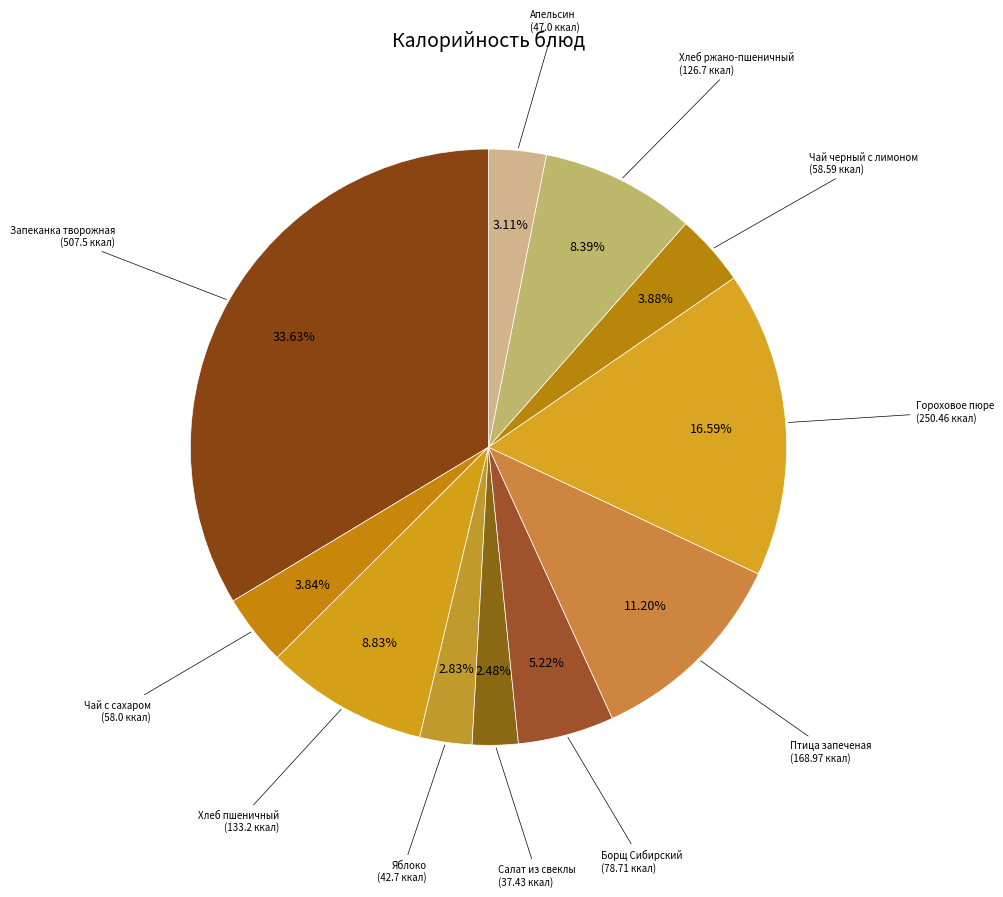

What is the largest slice in the pie chart?

Запеканка творожная